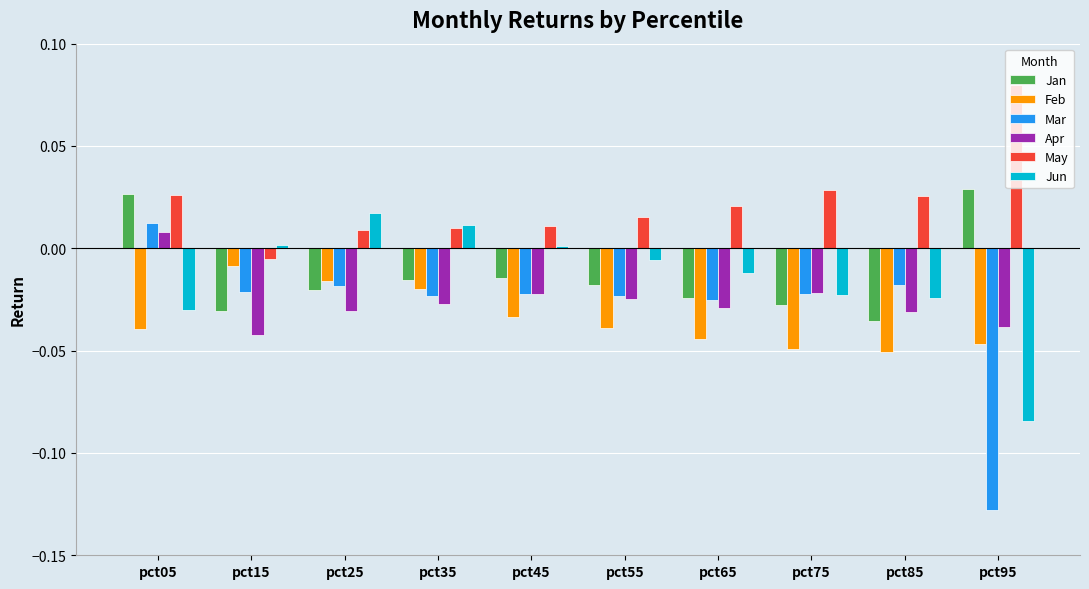

Which series has the largest range (max minus min)?

Mar